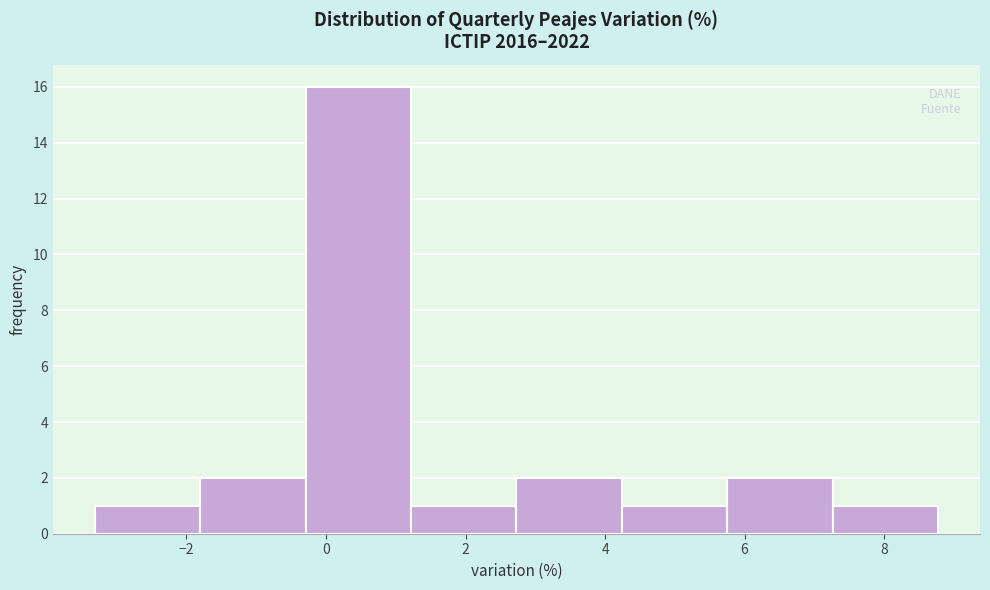

Reading left to right, transcribe this chart: for each bar, give the range it covers on the x-axis and its height. Neither the bar edges nor the heights are printed on the chart, so give them approximately, as read against the axes.

-3.4 to -1.8: 1
-1.8 to -0.2: 2
-0.2 to 1.2: 16
1.2 to 2.8: 1
2.8 to 4.2: 2
4.2 to 5.8: 1
5.8 to 7.2: 2
7.2 to 8.8: 1